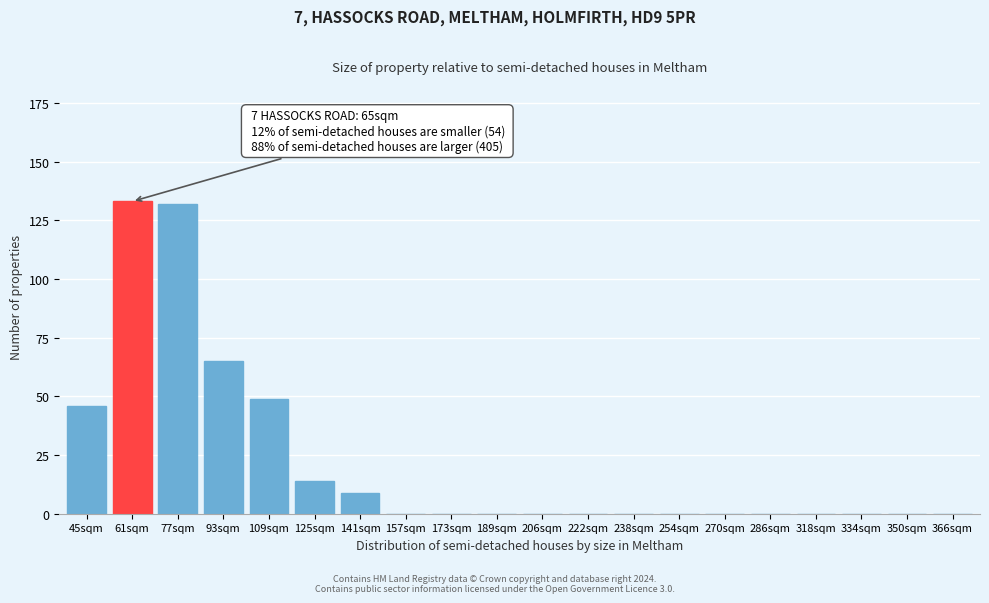

Reading right to left, extract all data points from this chart.

366sqm=0	350sqm=0	334sqm=0	318sqm=0	286sqm=0	270sqm=0	254sqm=0	238sqm=0	222sqm=0	206sqm=0	189sqm=0	173sqm=0	157sqm=0	141sqm=9	125sqm=14	109sqm=49	93sqm=65	77sqm=132	61sqm=133	45sqm=46